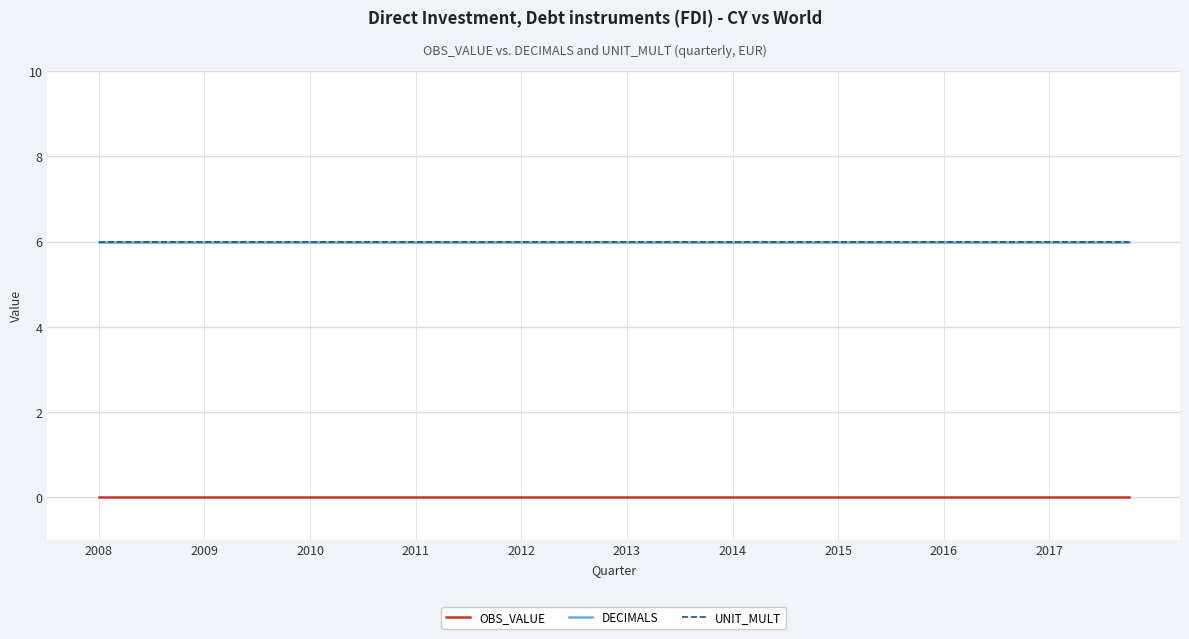

Is this an area chart (filled region under the line)?

No